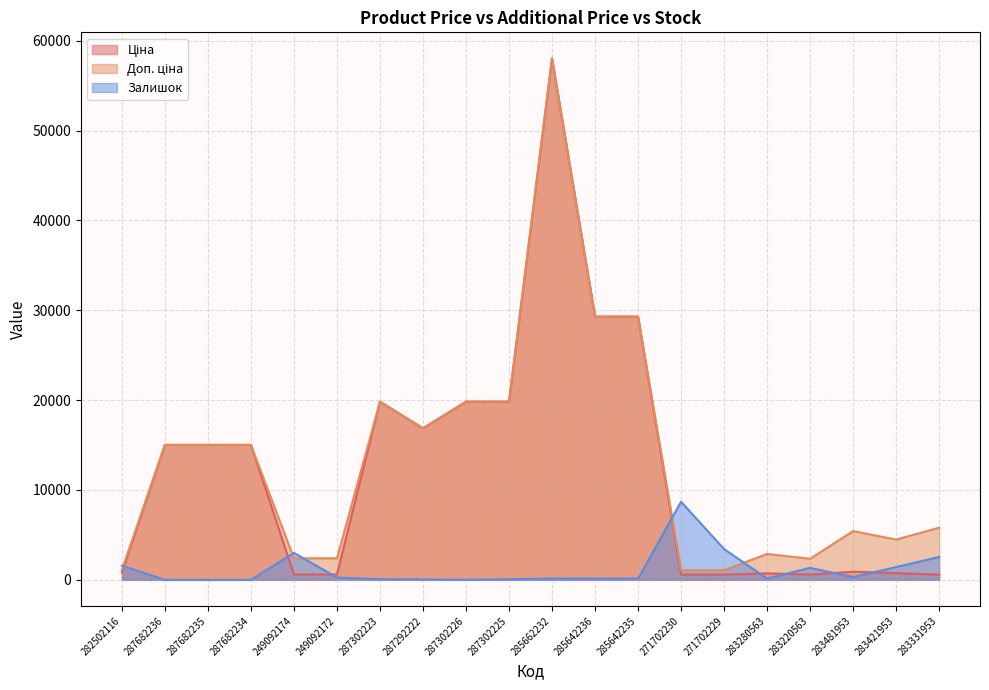

Reading left to right, what are all the values shown in this chart?

Ціна: 813.0	15019.2	15019.2	15019.2	599.7	599.7	19831.1	16863.2	19831.1	19831.1	58037.0	29294.9	29294.9	586.0	586.0	719.6	587.7	904.3	747.2	580.5
Доп. ціна: 1101.8	15019.2	15019.2	15019.2	2398.7	2398.7	19831.1	16863.2	19831.1	19831.1	58037.0	29294.9	29294.9	1074.5	1074.5	2878.5	2350.8	5425.9	4483.2	5804.9
Залишок: 1574.8	0.0	0.0	0.0	2998.4	264.6	63.0	50.4	12.6	63.0	151.2	138.6	138.6	8693.0	3426.8	138.6	1335.4	302.4	1423.6	2544.9